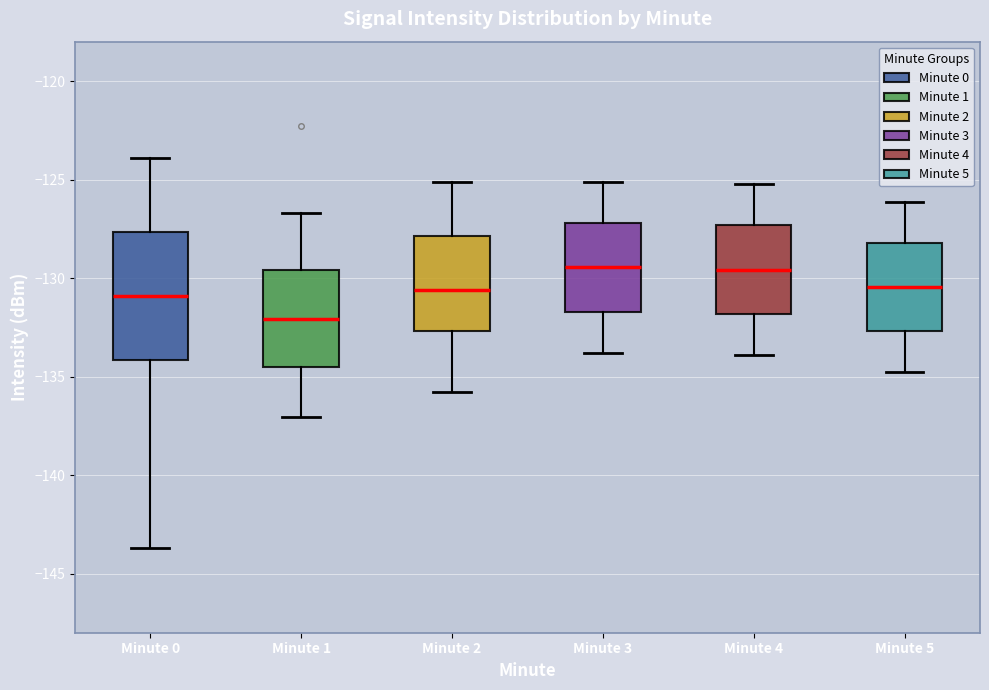

Reading left to right, read every box against the y-axis: the position of its median line, the range the box covers, and the ends of its whiskers. The values are not printed on the chart, so give them approximately, as read against the axis.

Minute 0: median -131.0, box -134.0 to -127.5, whiskers -143.5 to -124.0
Minute 1: median -132.0, box -134.5 to -129.5, whiskers -137.0 to -126.5
Minute 2: median -130.5, box -132.5 to -128.0, whiskers -136.0 to -125.0
Minute 3: median -129.5, box -131.5 to -127.0, whiskers -134.0 to -125.0
Minute 4: median -129.5, box -132.0 to -127.5, whiskers -134.0 to -125.0
Minute 5: median -130.5, box -132.5 to -128.0, whiskers -135.0 to -126.0